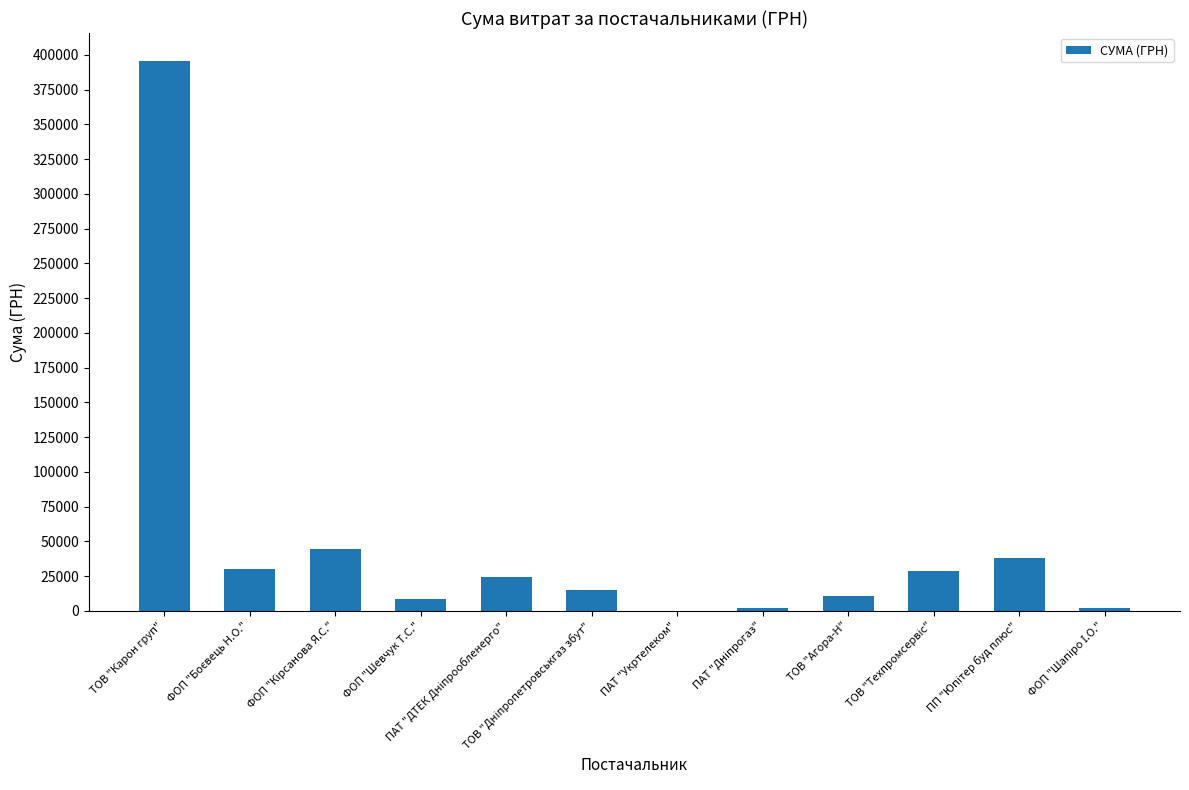

Does the chart contain stacked bars?

No